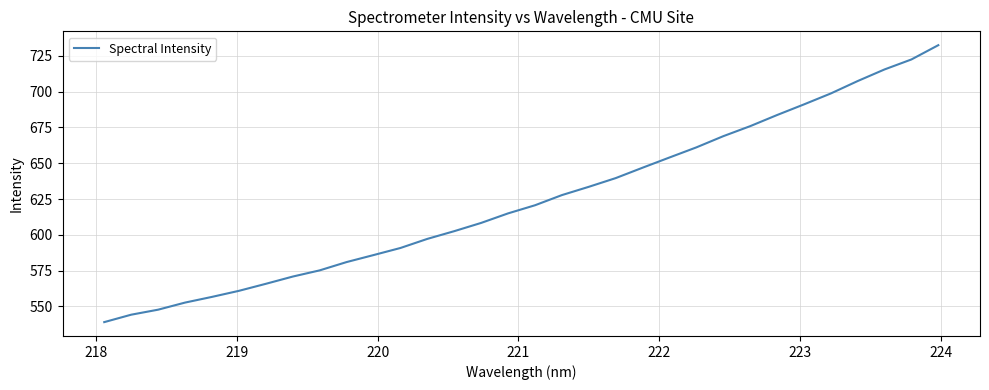

What is the minimum value shown in the chart?

539.1